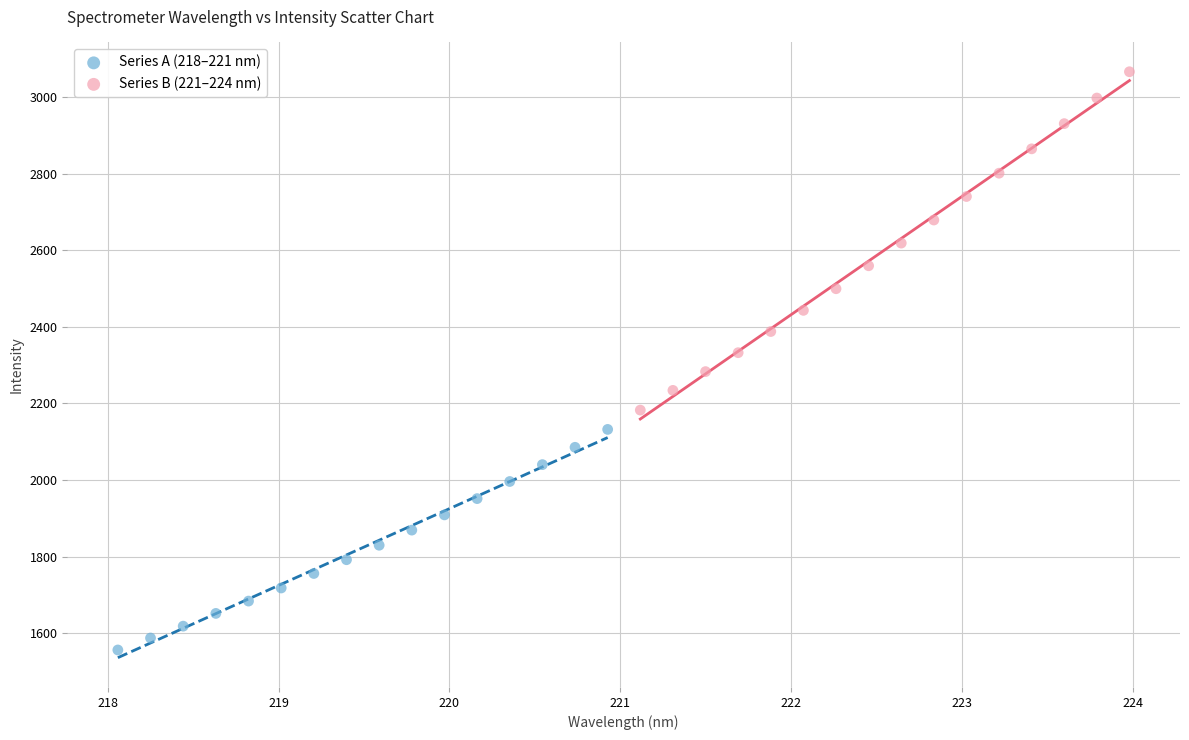

Which series has the widest spread of Y values?

Series B (221–224 nm)